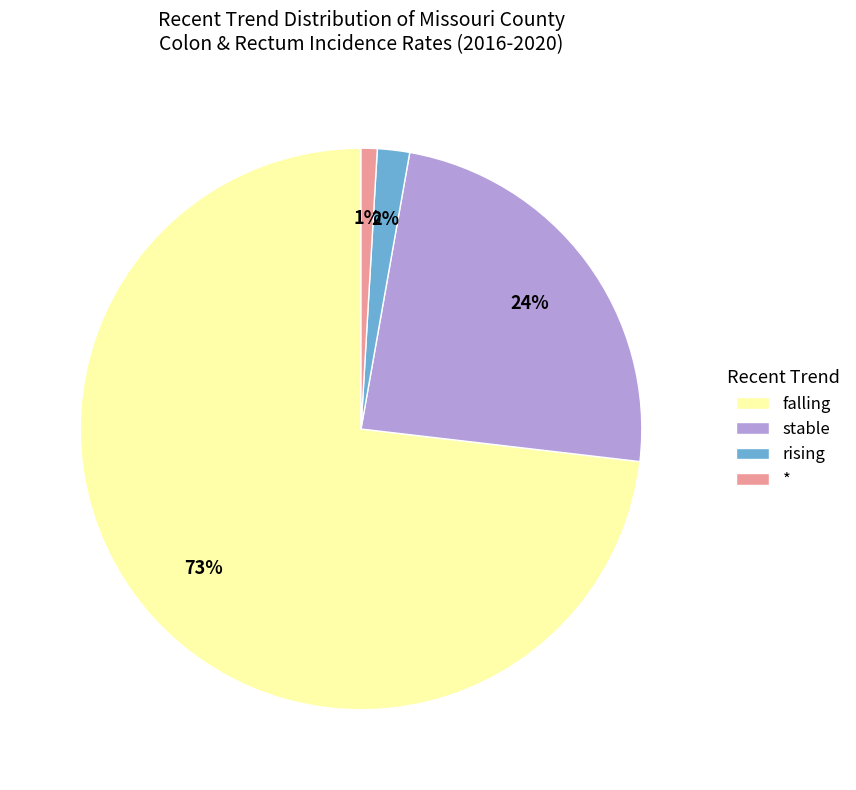

Rank the categories by value from highest to lowest.

falling, stable, rising, *